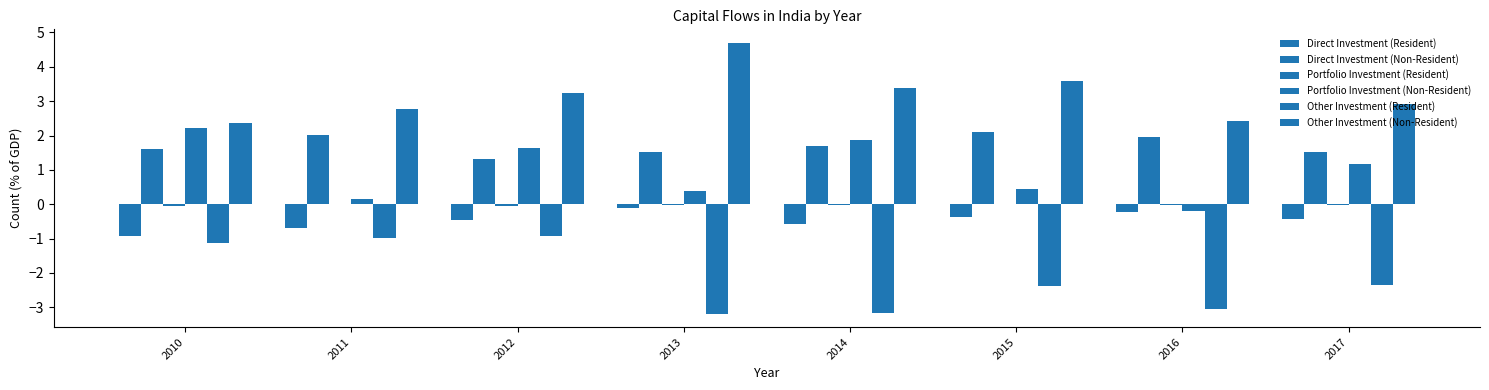

The value of Portfolio Investment (Non-Resident) at 2010 is 2.2. True or false?

True